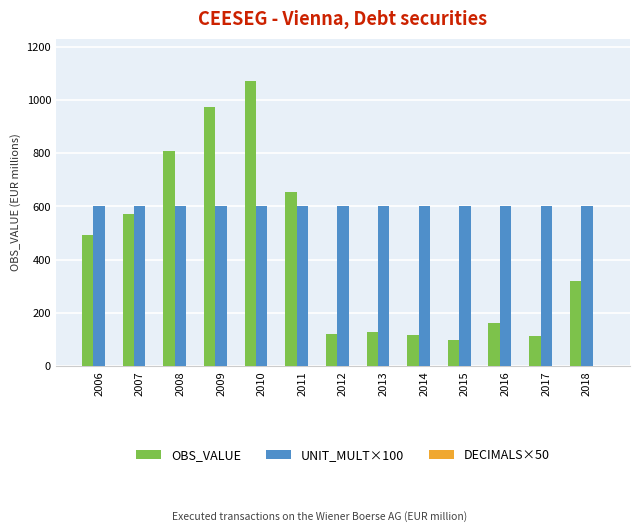

Which category has the highest value across all series?

2010